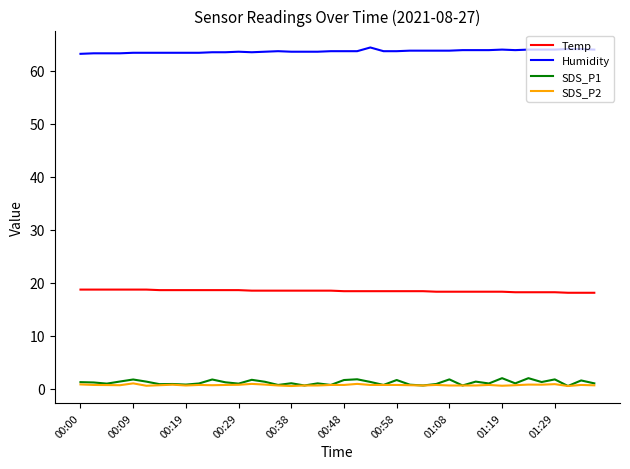

True or false: SDS_P2 and Temp intersect in this chart.

False